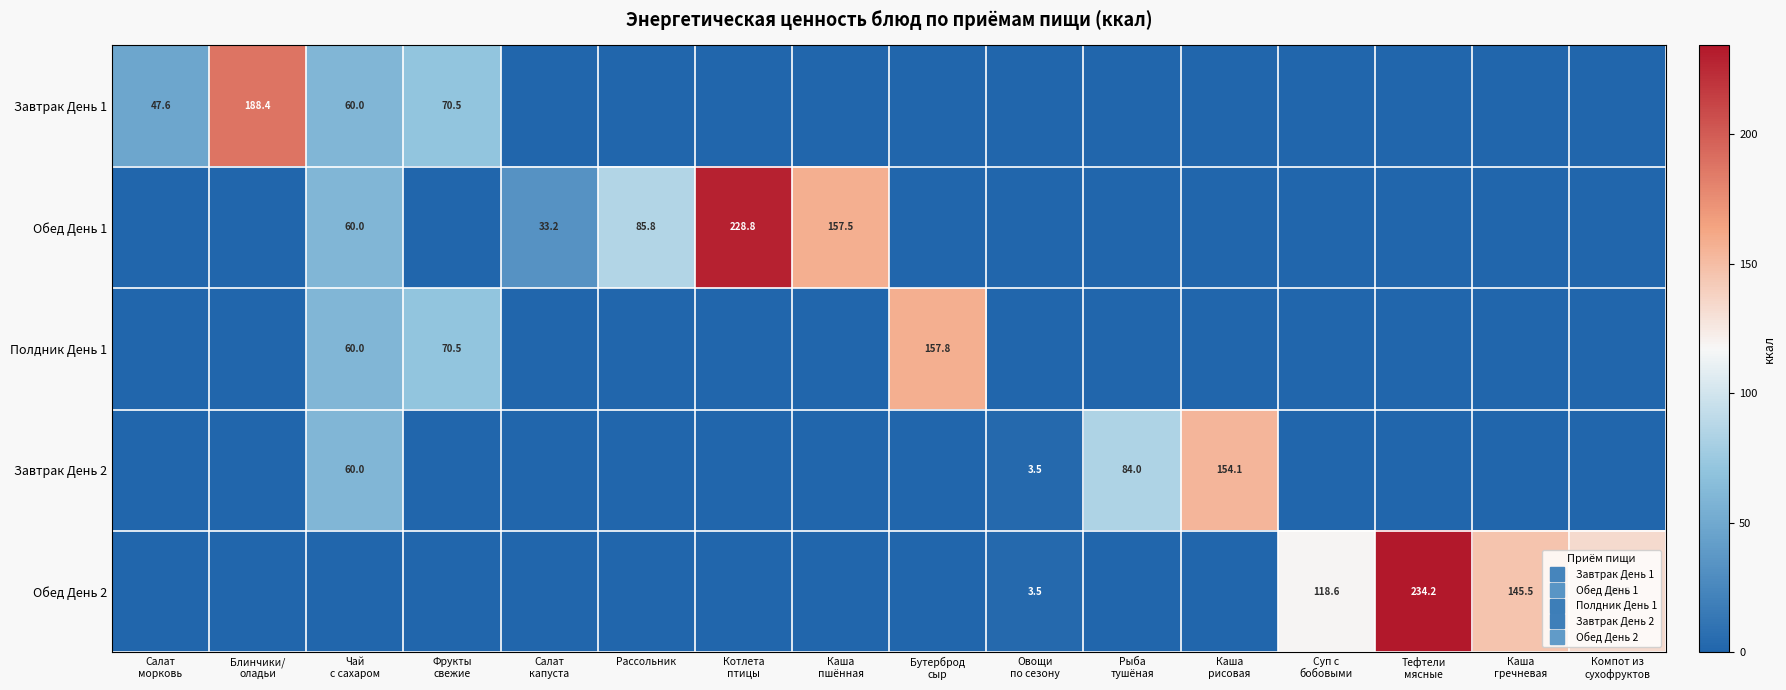

Is the value of Обед День 2 at Каша гречневая greater than the value of Завтрак День 2 at Компот из сухофруктов?

Yes